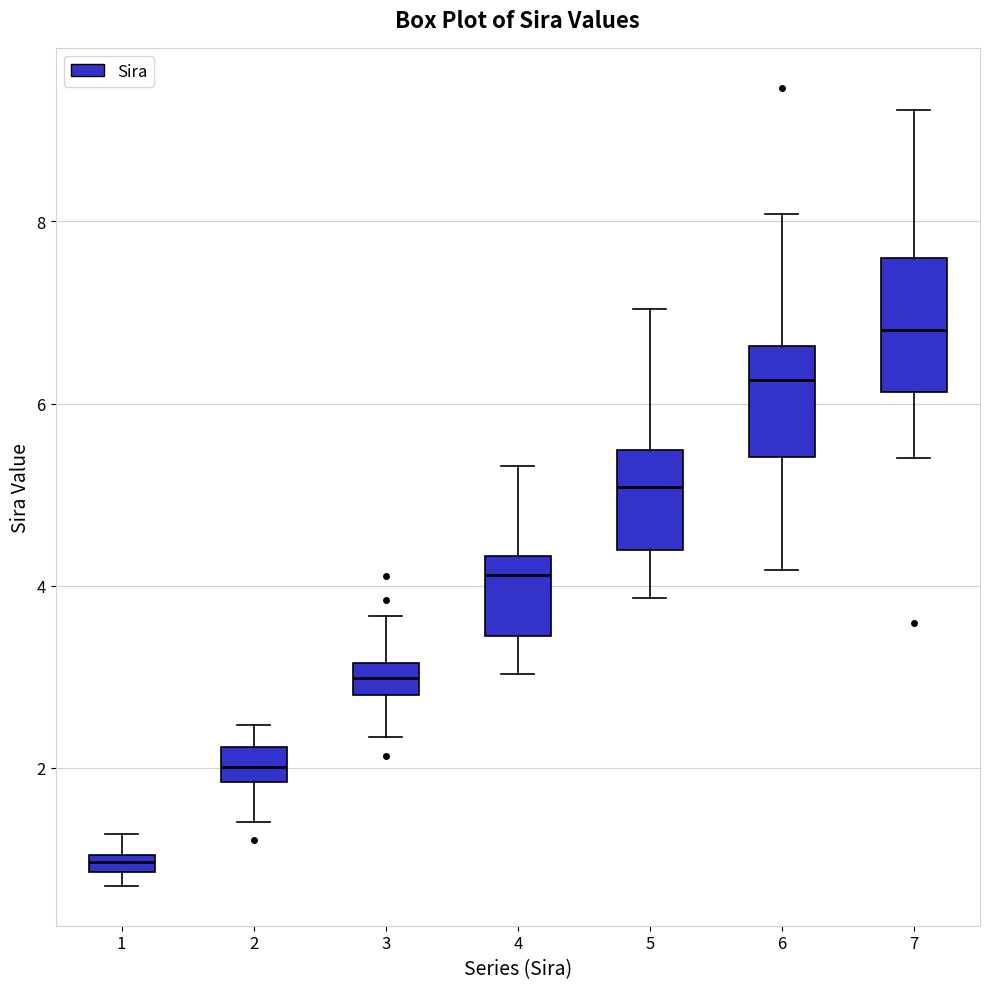

Comparing the boxes themselves (not the whiskers), which one is the tallest?

7